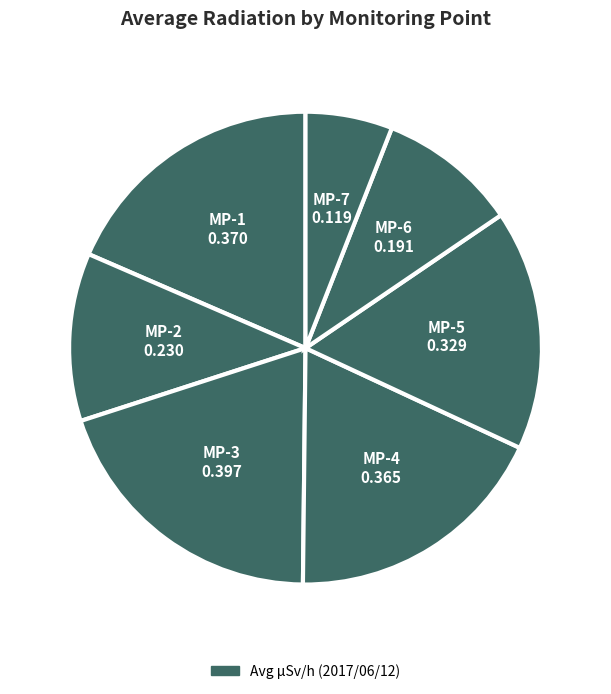

Count the number of slices in the pie.

7